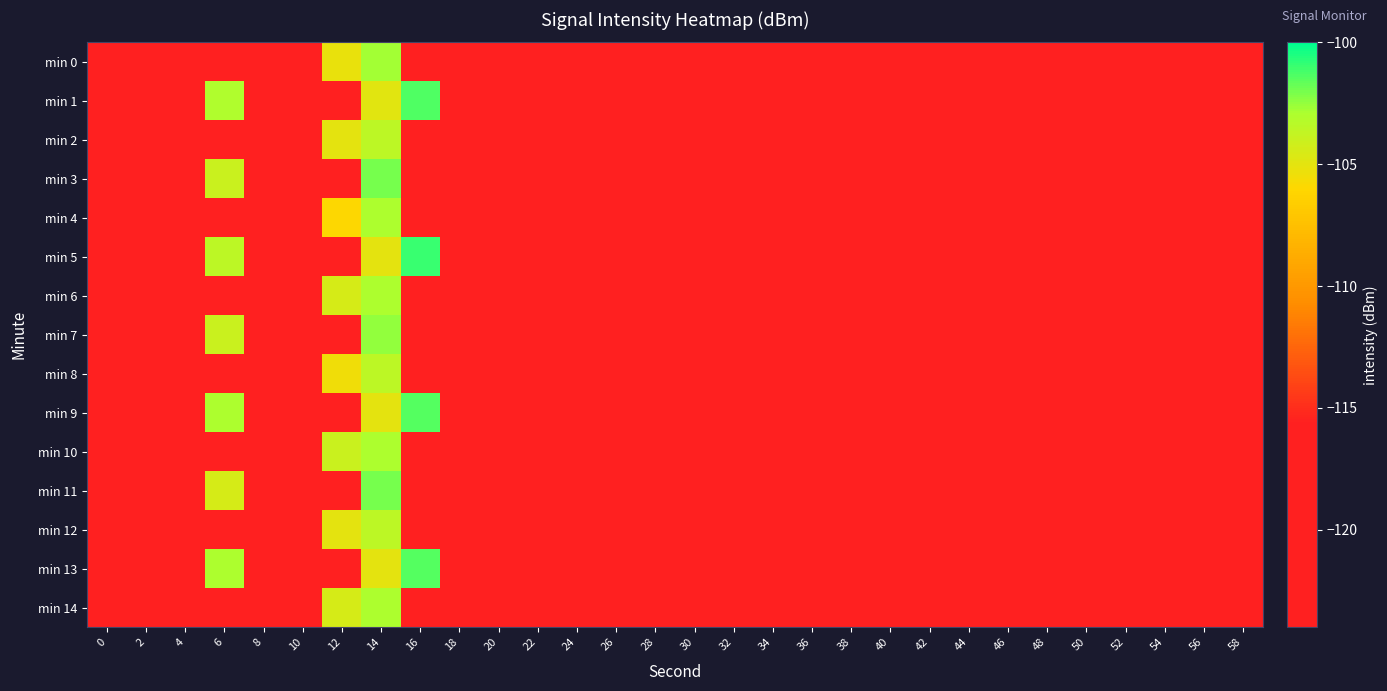

Which series has the largest range (max minus min)?

min 5